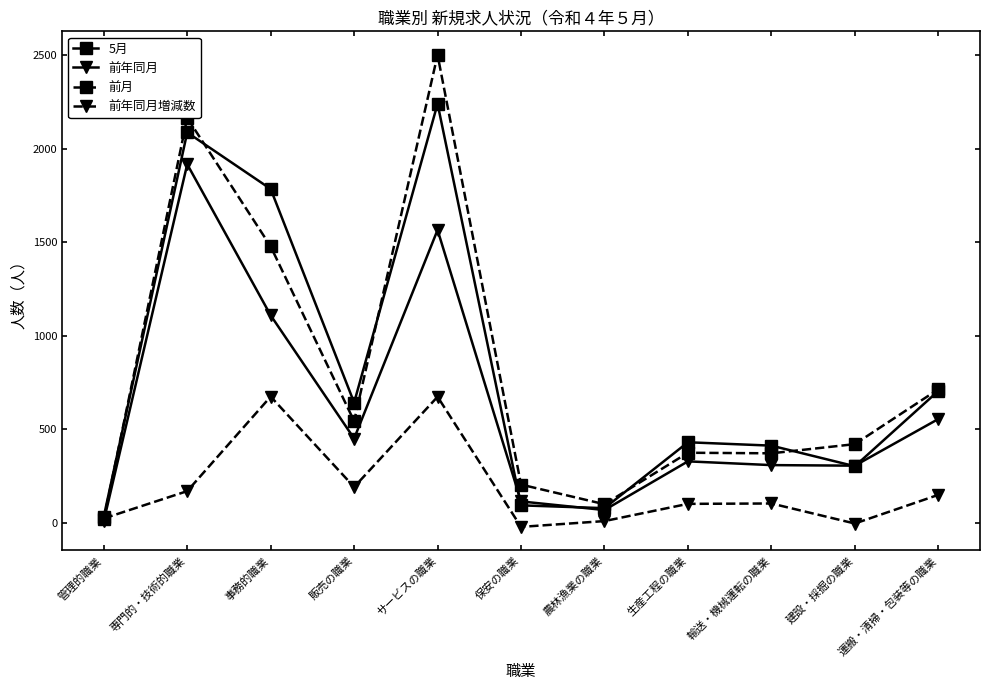

What is the total value across all series at 事務的職業?

5045